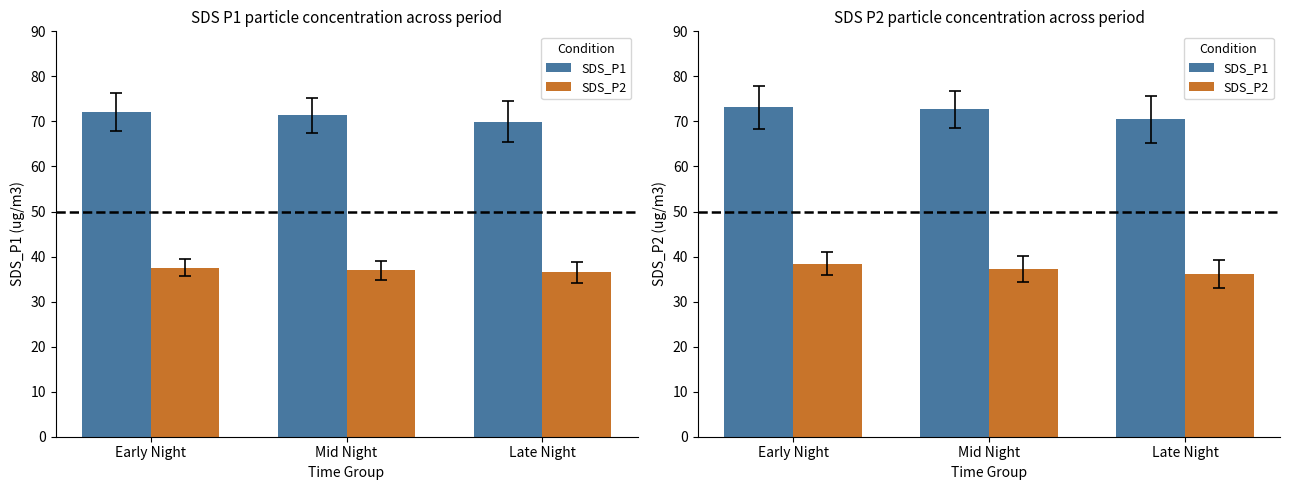

Rank the categories by SDS_P1 value from highest to lowest.

Early Night, Mid Night, Late Night